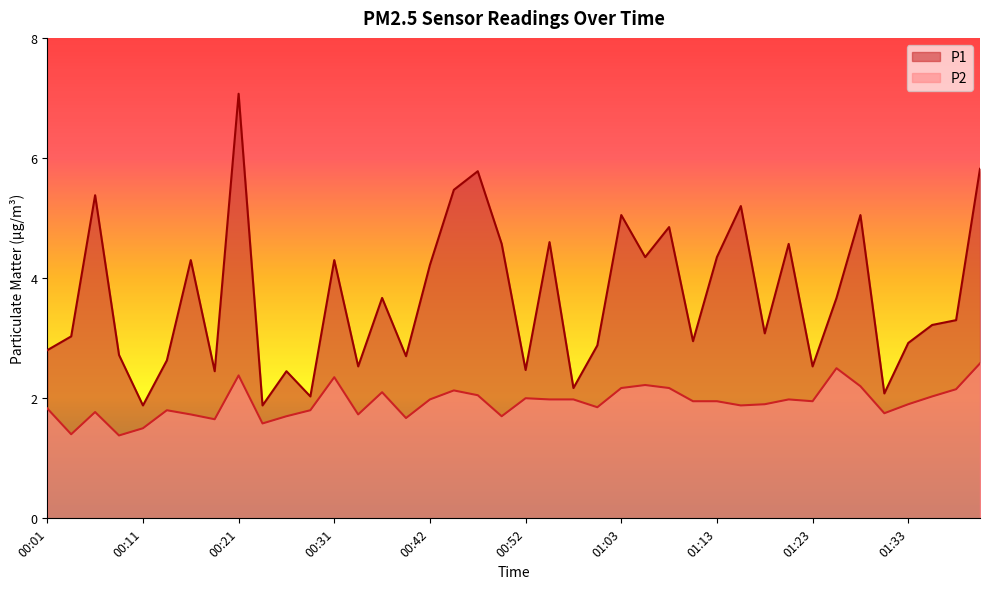

What is the maximum value shown in the chart?

7.1